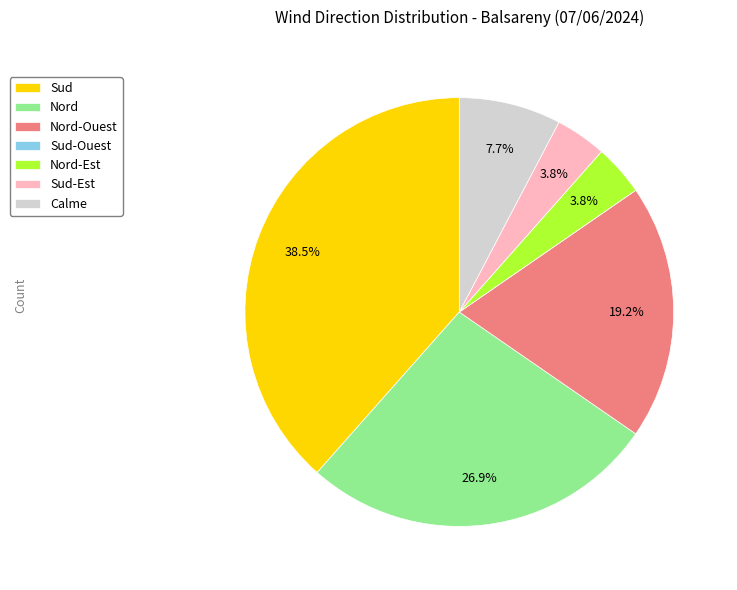

What is the largest slice in the pie chart?

Sud